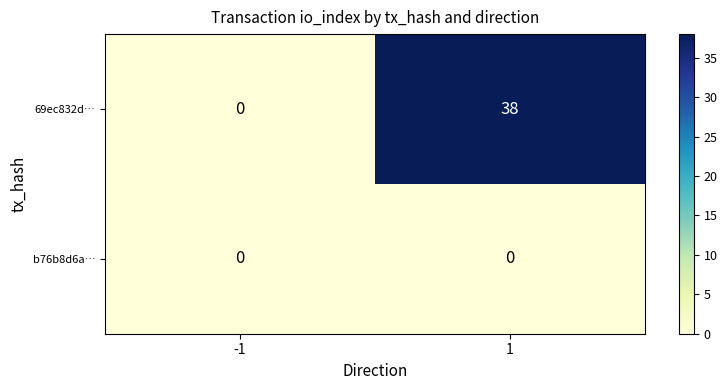

At how many categories does at least one series exceed 35?

1